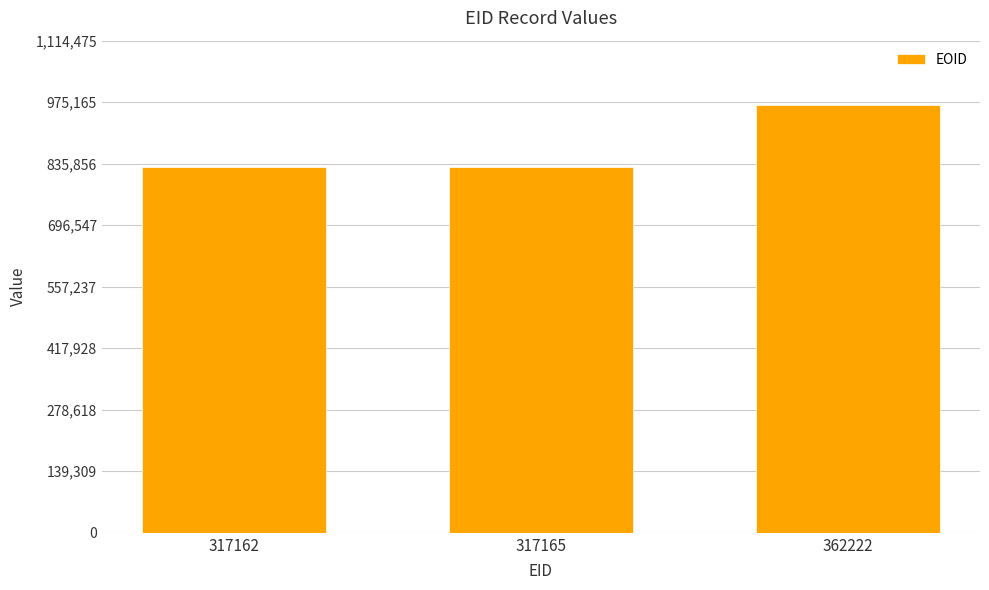

How many data points does each series have?

3